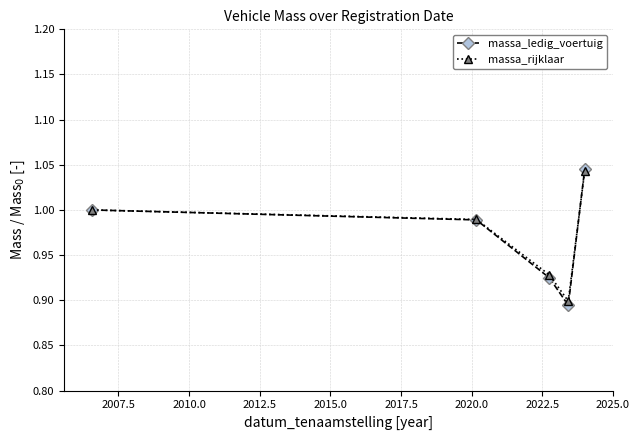

Which series has the widest spread of values?

massa_ledig_voertuig